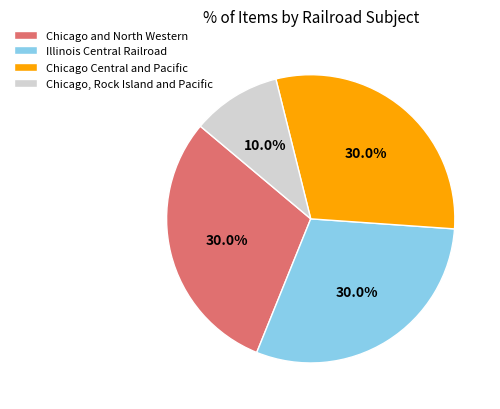

What is the ratio of the value at Illinois Central Railroad to the value at Chicago, Rock Island and Pacific?

3.0